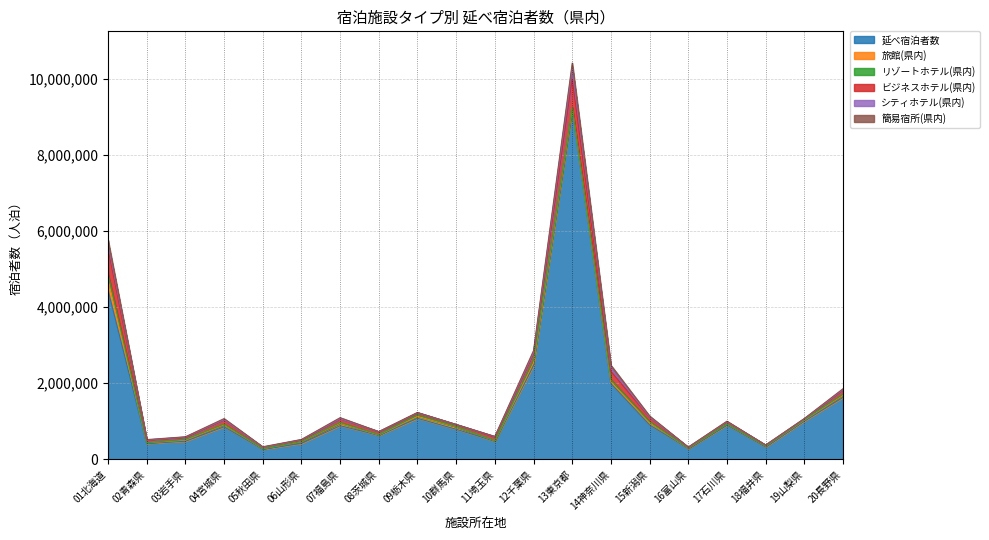

Which has a higher value, 02青森県 or 06山形県?

02青森県